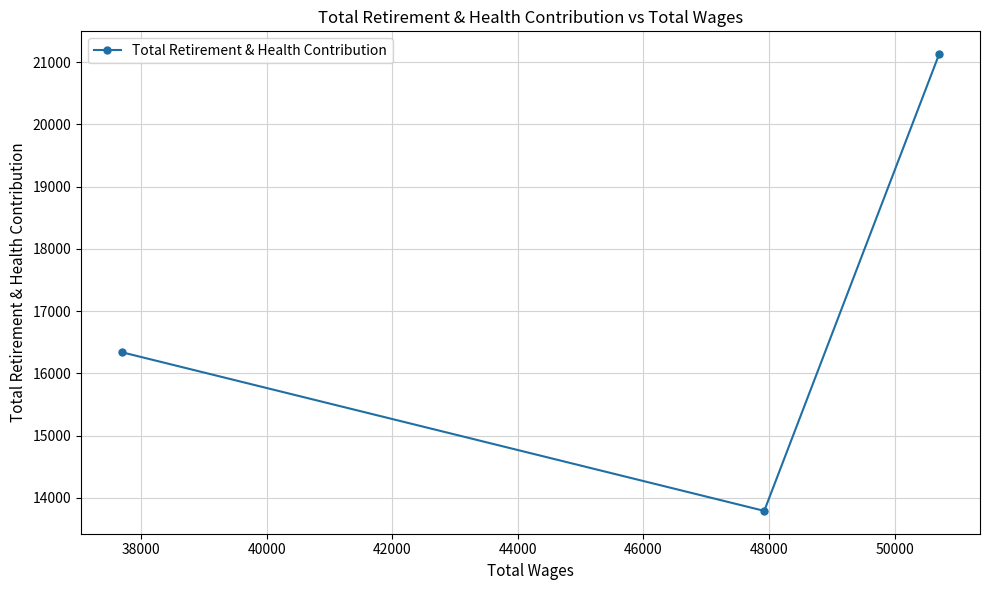

True or false: the data shows 22240 at 38000.

False